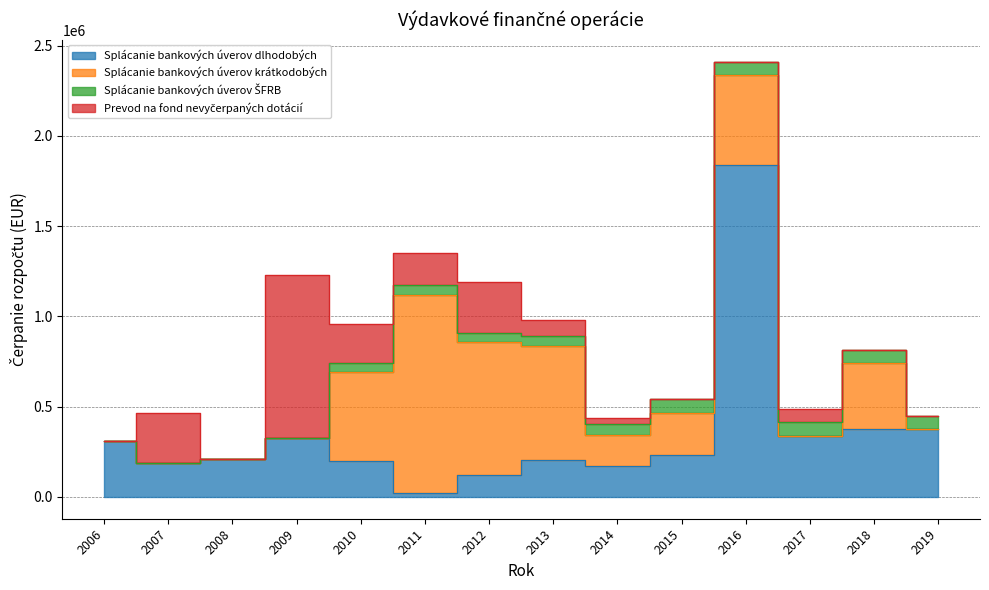

Count the number of categories in the chart.

14